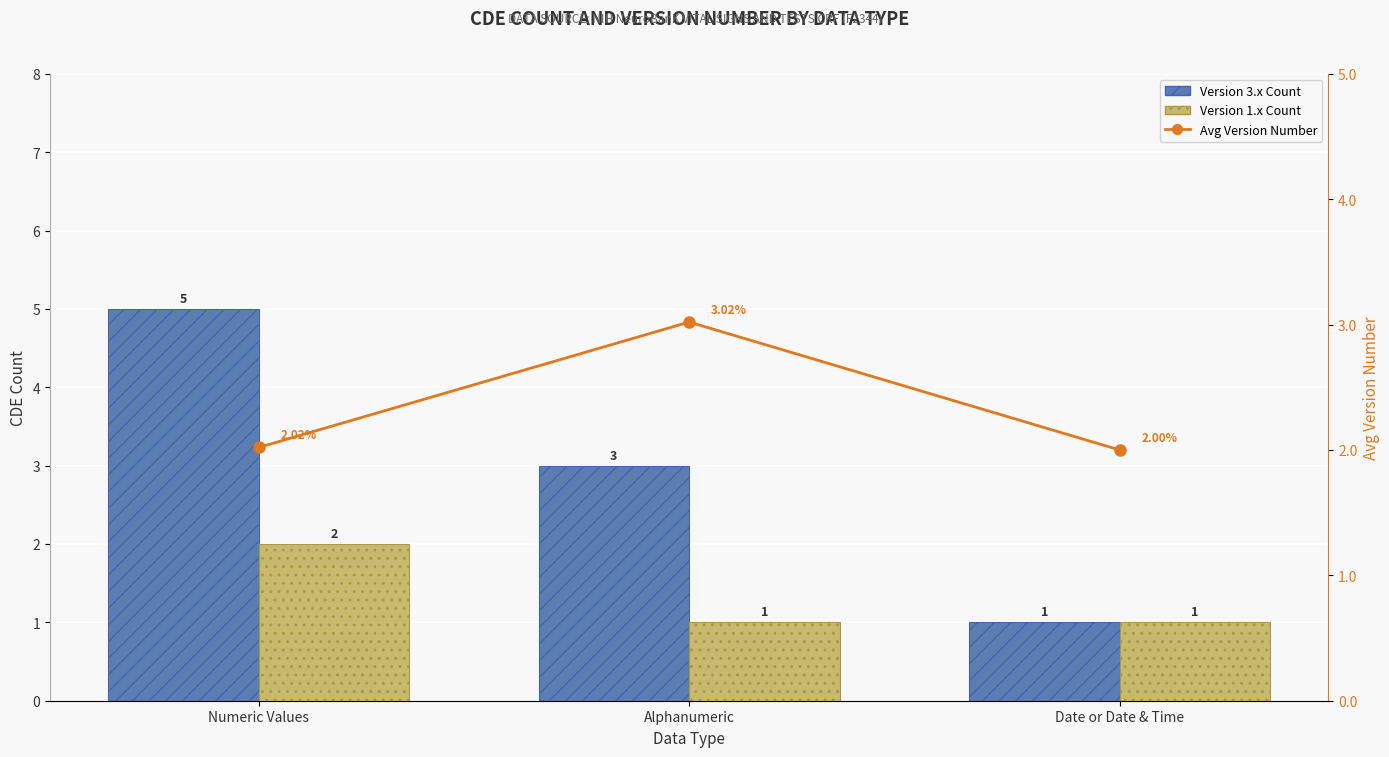

List the series in order of their peak value, highest first.

Version 3.x Count, Avg Version Number, Version 1.x Count